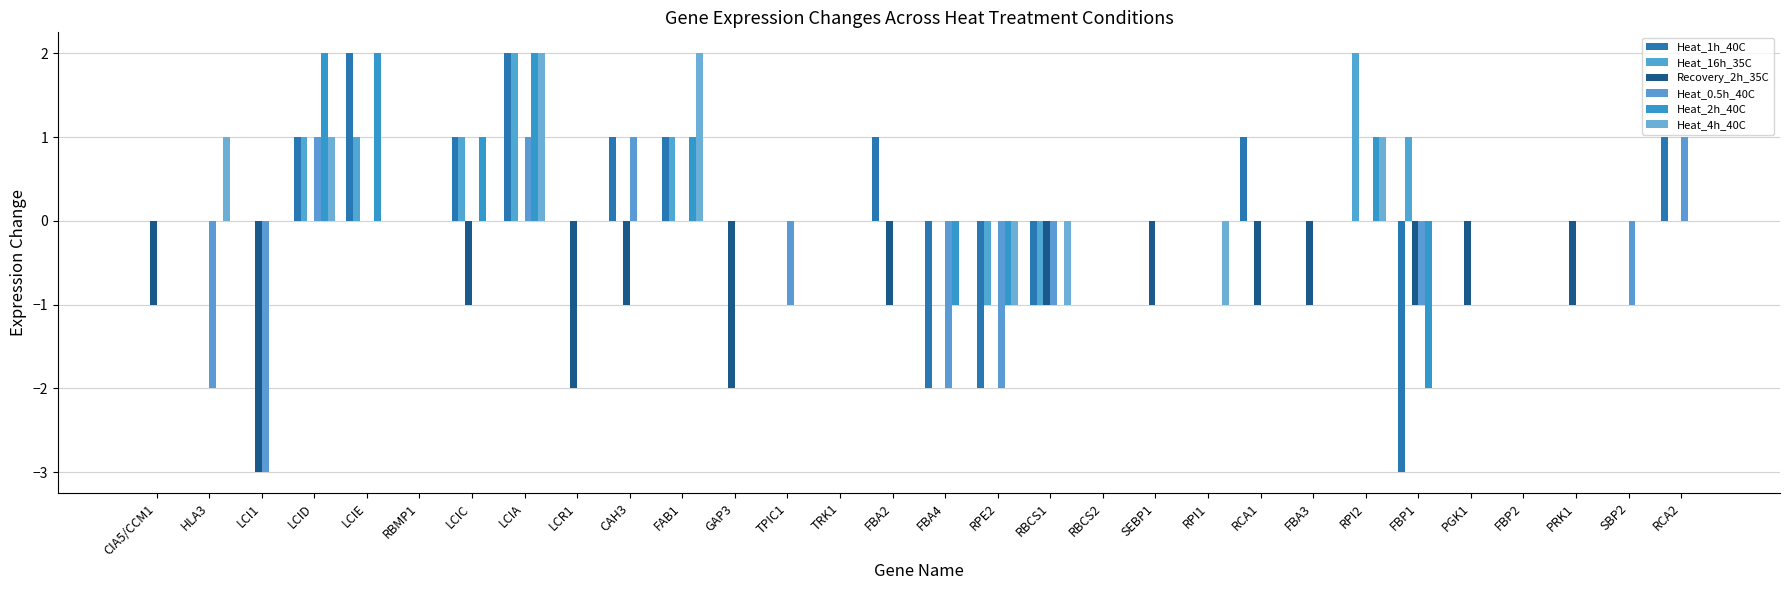

Reading left to right, transcribe all the data shown in this chart.

Heat_1h_40C: CIA5/CCM1=0	HLA3=0	LCI1=0	LCID=1	LCIE=2	RBMP1=0	LCIC=1	LCIA=2	LCR1=0	CAH3=1	FAB1=1	GAP3=0	TPIC1=0	TRK1=0	FBA2=1	FBA4=-2	RPE2=-2	RBCS1=-1	RBCS2=0	SEBP1=0	RPI1=0	RCA1=1	FBA3=0	RPI2=0	FBP1=-3	PGK1=0	FBP2=0	PRK1=0	SBP2=0	RCA2=1
Heat_16h_35C: CIA5/CCM1=0	HLA3=0	LCI1=0	LCID=1	LCIE=1	RBMP1=0	LCIC=1	LCIA=2	LCR1=0	CAH3=0	FAB1=1	GAP3=0	TPIC1=0	TRK1=0	FBA2=0	FBA4=0	RPE2=-1	RBCS1=-1	RBCS2=0	SEBP1=0	RPI1=0	RCA1=0	FBA3=0	RPI2=2	FBP1=1	PGK1=0	FBP2=0	PRK1=0	SBP2=0	RCA2=0
Recovery_2h_35C: CIA5/CCM1=-1	HLA3=0	LCI1=-3	LCID=0	LCIE=0	RBMP1=0	LCIC=-1	LCIA=0	LCR1=-2	CAH3=-1	FAB1=0	GAP3=-2	TPIC1=0	TRK1=0	FBA2=-1	FBA4=0	RPE2=0	RBCS1=-1	RBCS2=0	SEBP1=-1	RPI1=0	RCA1=-1	FBA3=-1	RPI2=0	FBP1=-1	PGK1=-1	FBP2=0	PRK1=-1	SBP2=0	RCA2=0
Heat_0.5h_40C: CIA5/CCM1=0	HLA3=-2	LCI1=-3	LCID=1	LCIE=0	RBMP1=0	LCIC=0	LCIA=1	LCR1=0	CAH3=1	FAB1=0	GAP3=0	TPIC1=-1	TRK1=0	FBA2=0	FBA4=-2	RPE2=-2	RBCS1=-1	RBCS2=0	SEBP1=0	RPI1=0	RCA1=0	FBA3=0	RPI2=0	FBP1=-1	PGK1=0	FBP2=0	PRK1=0	SBP2=-1	RCA2=1
Heat_2h_40C: CIA5/CCM1=0	HLA3=0	LCI1=0	LCID=2	LCIE=2	RBMP1=0	LCIC=1	LCIA=2	LCR1=0	CAH3=0	FAB1=1	GAP3=0	TPIC1=0	TRK1=0	FBA2=0	FBA4=-1	RPE2=-1	RBCS1=0	RBCS2=0	SEBP1=0	RPI1=0	RCA1=0	FBA3=0	RPI2=1	FBP1=-2	PGK1=0	FBP2=0	PRK1=0	SBP2=0	RCA2=0
Heat_4h_40C: CIA5/CCM1=0	HLA3=1	LCI1=0	LCID=1	LCIE=0	RBMP1=0	LCIC=0	LCIA=2	LCR1=0	CAH3=0	FAB1=2	GAP3=0	TPIC1=0	TRK1=0	FBA2=0	FBA4=0	RPE2=-1	RBCS1=-1	RBCS2=0	SEBP1=0	RPI1=-1	RCA1=0	FBA3=0	RPI2=1	FBP1=0	PGK1=0	FBP2=0	PRK1=0	SBP2=0	RCA2=0